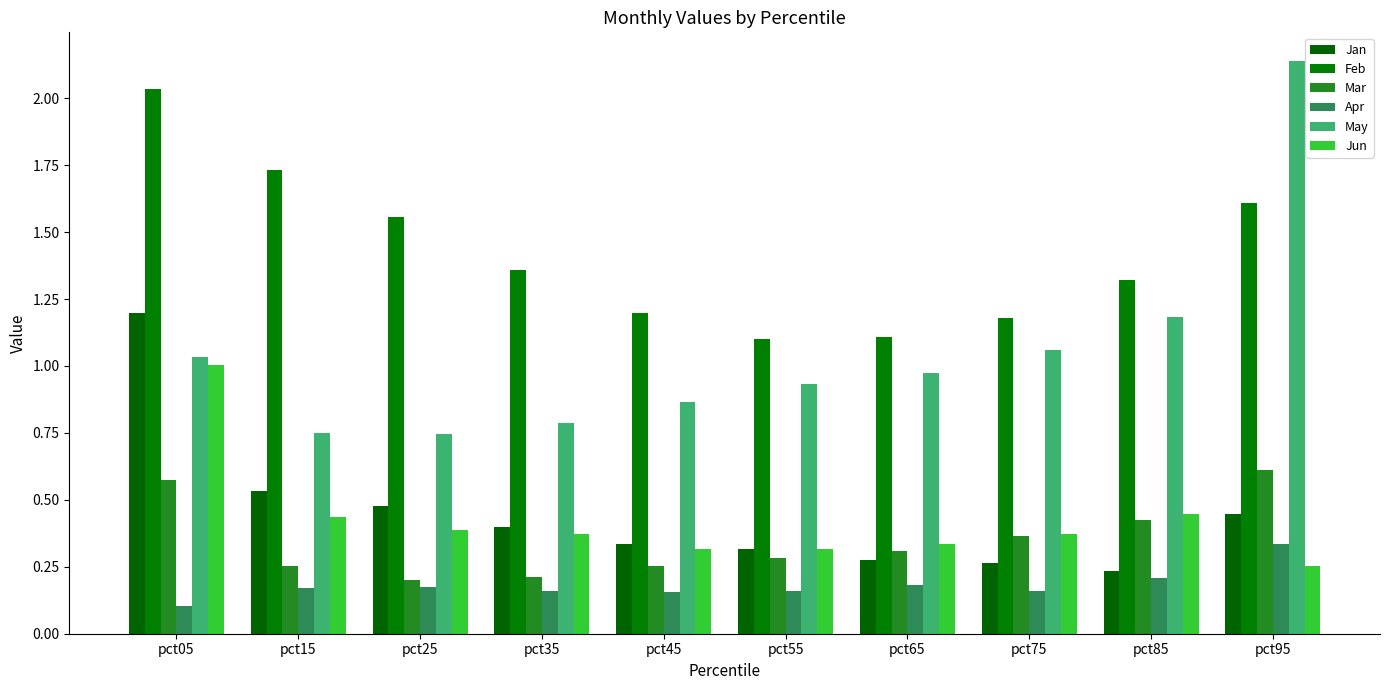

At which label is Feb closest to 1?

pct55